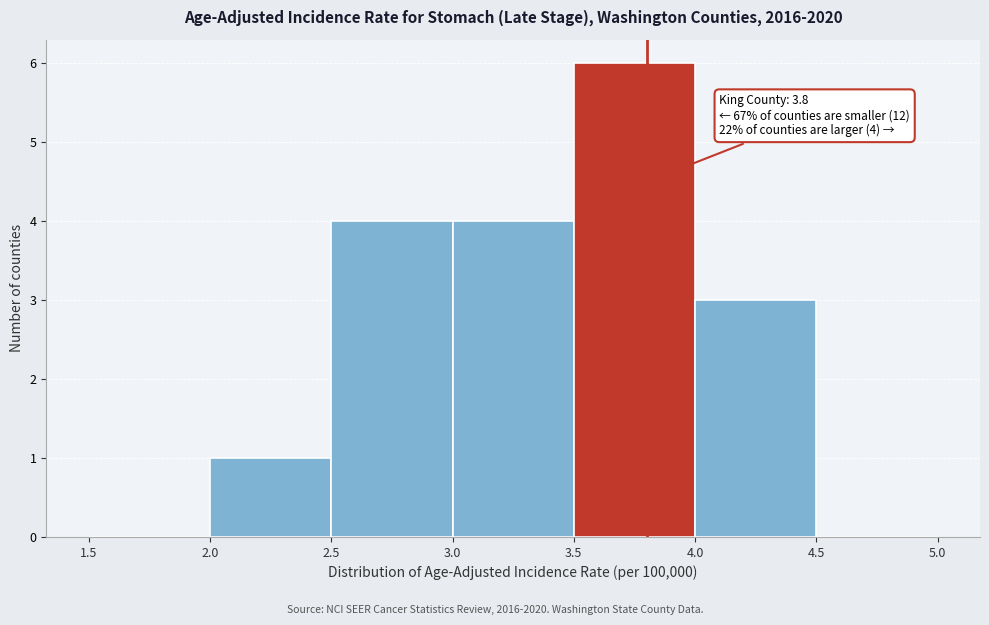

Over which range of the x-axis is the bar tallest?

3.5 to 4.0